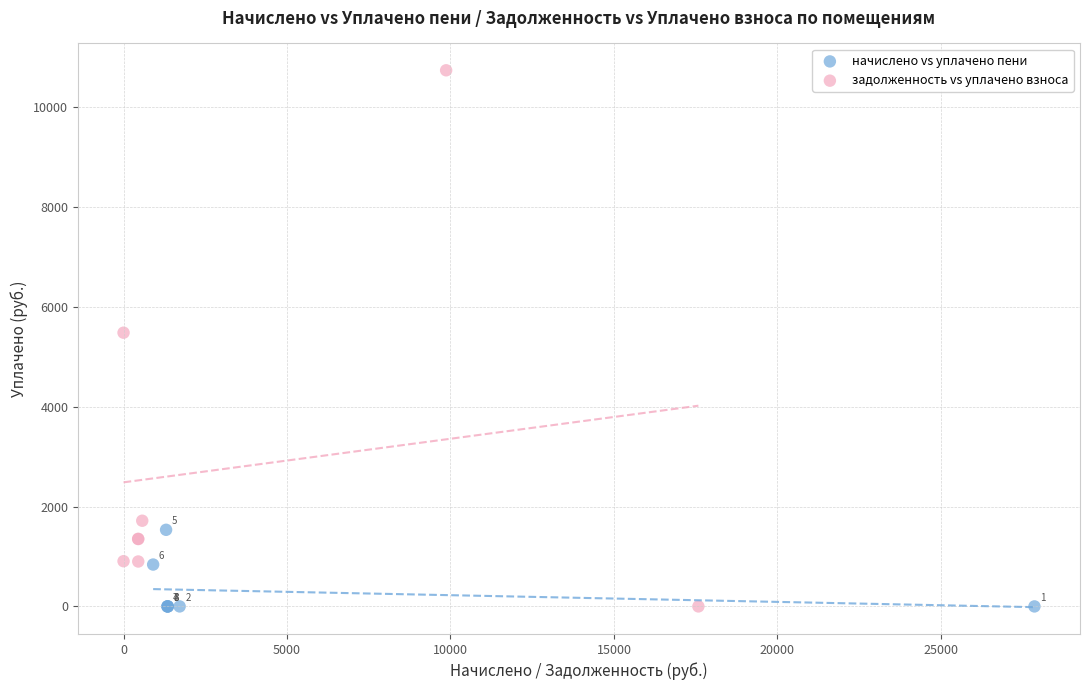

Which series has the largest Y range (max minus min)?

задолженность vs уплачено взноса